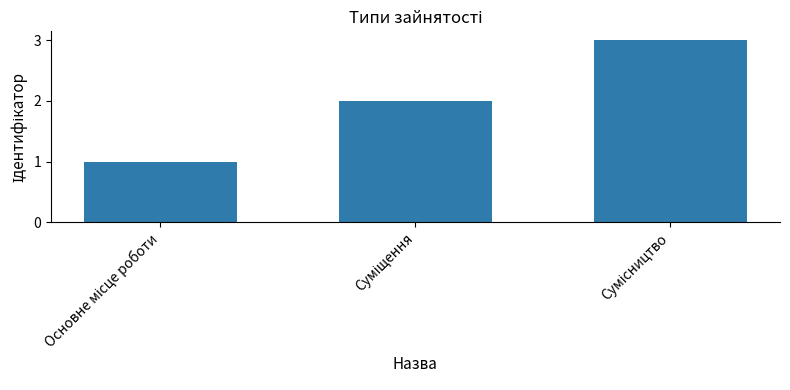

What is the sum of all values?

6